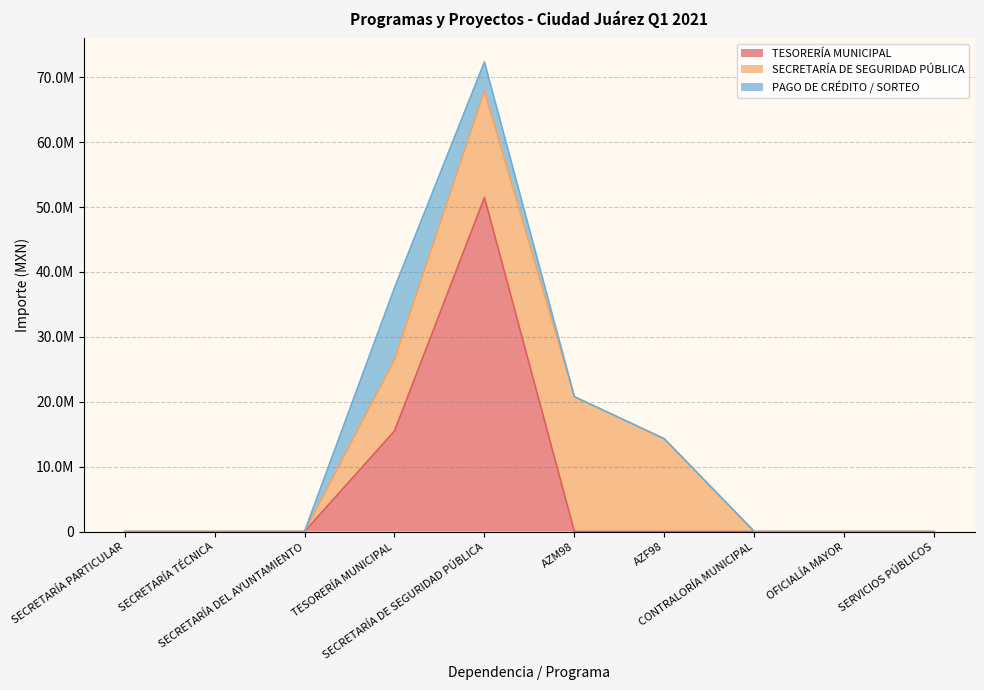

List the series in order of their peak value, highest first.

TESORERÍA MUNICIPAL, SECRETARÍA DE SEGURIDAD PÚBLICA, PAGO DE CRÉDITO / SORTEO